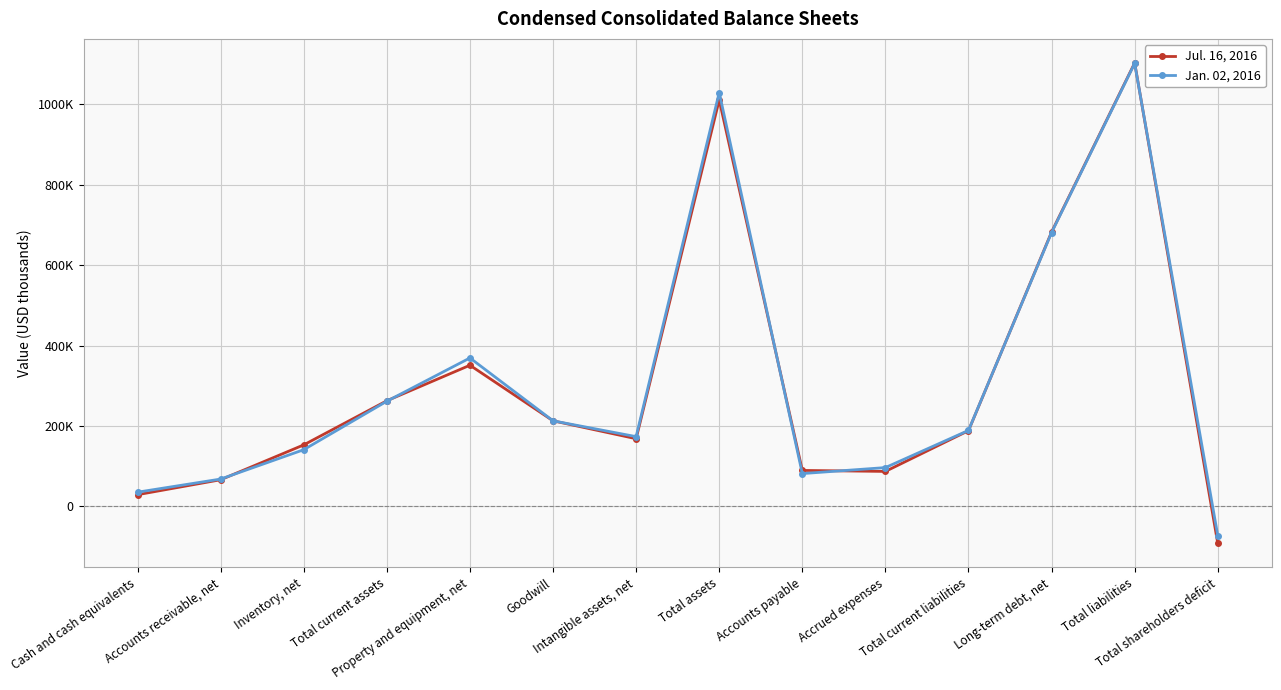

Does the chart have visible grid lines?

Yes